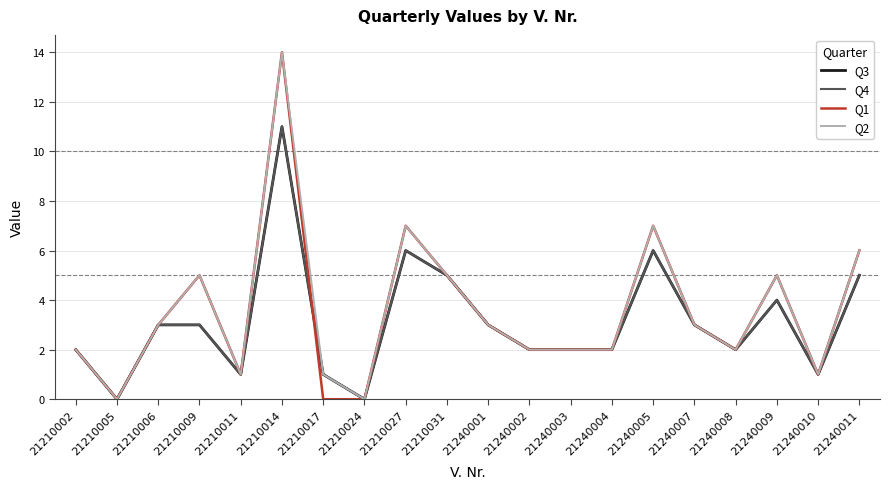

Does the chart display data point markers on the line(s)?

No